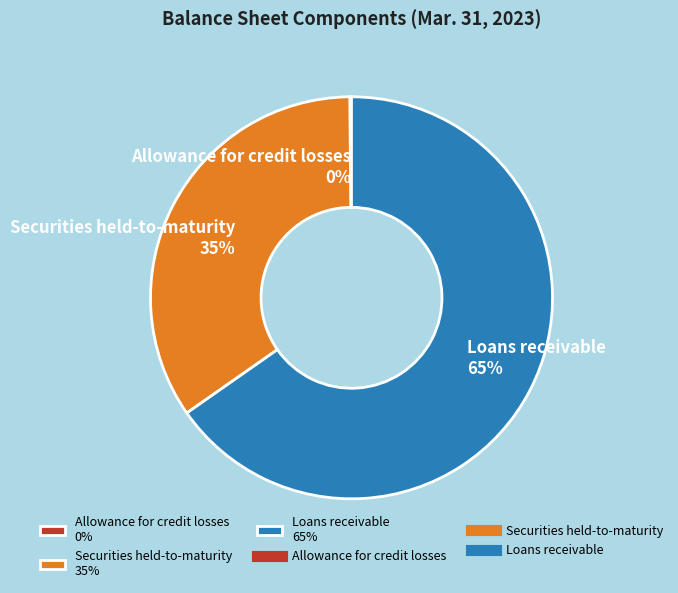

To the nearest percent, what percentage of the pie is Loans receivable 65%?

65%